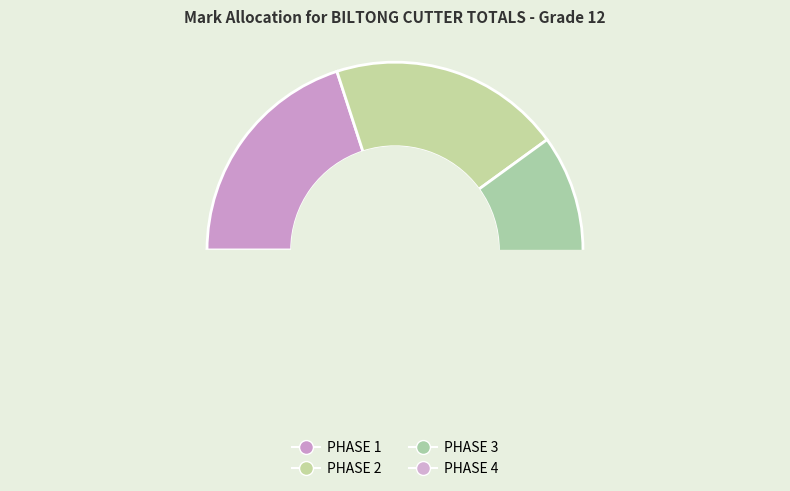

How many segments does this pie chart have?

4